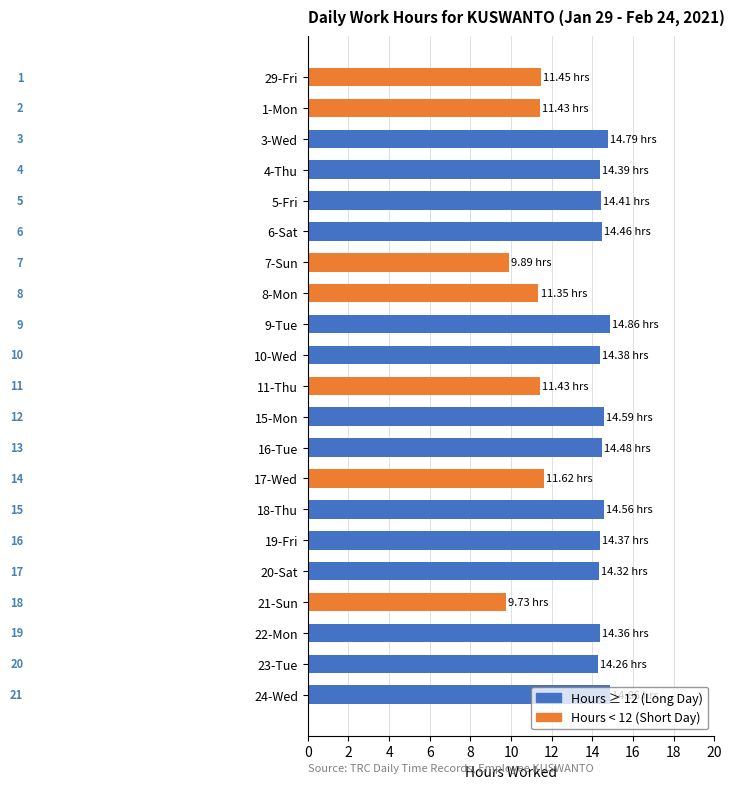

How many series are shown in this chart?

1